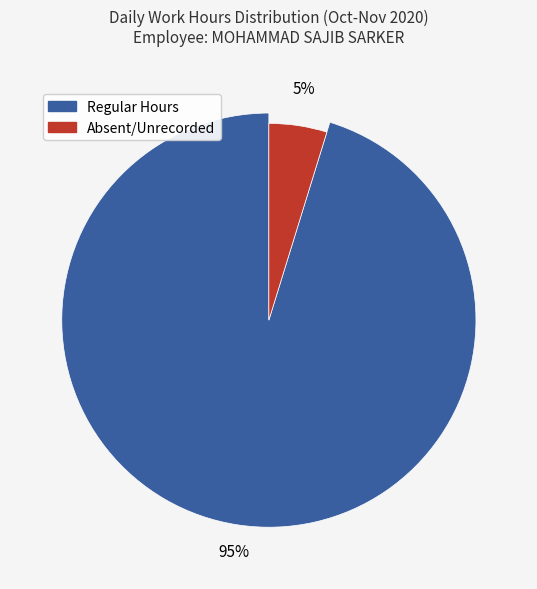

The 18-Wed slice represents 1% of the pie. True or false?

False